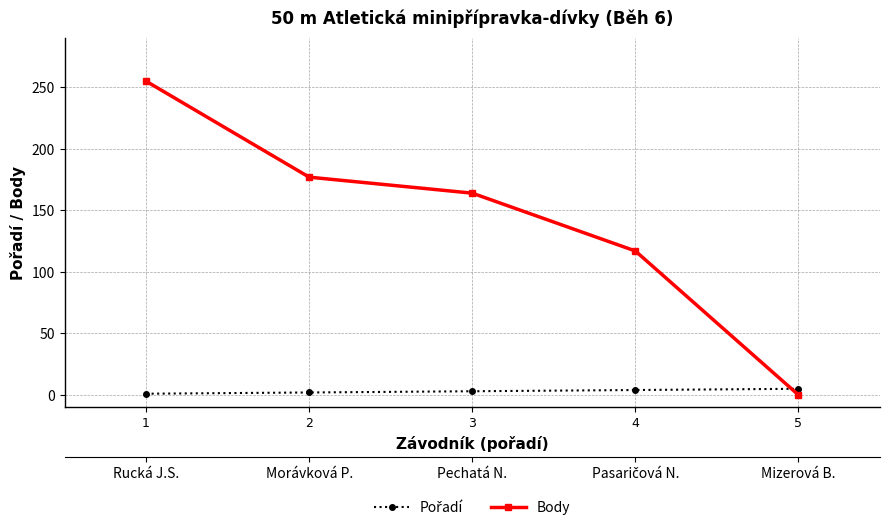

Where is Pořadí nearest to the value 3?

3